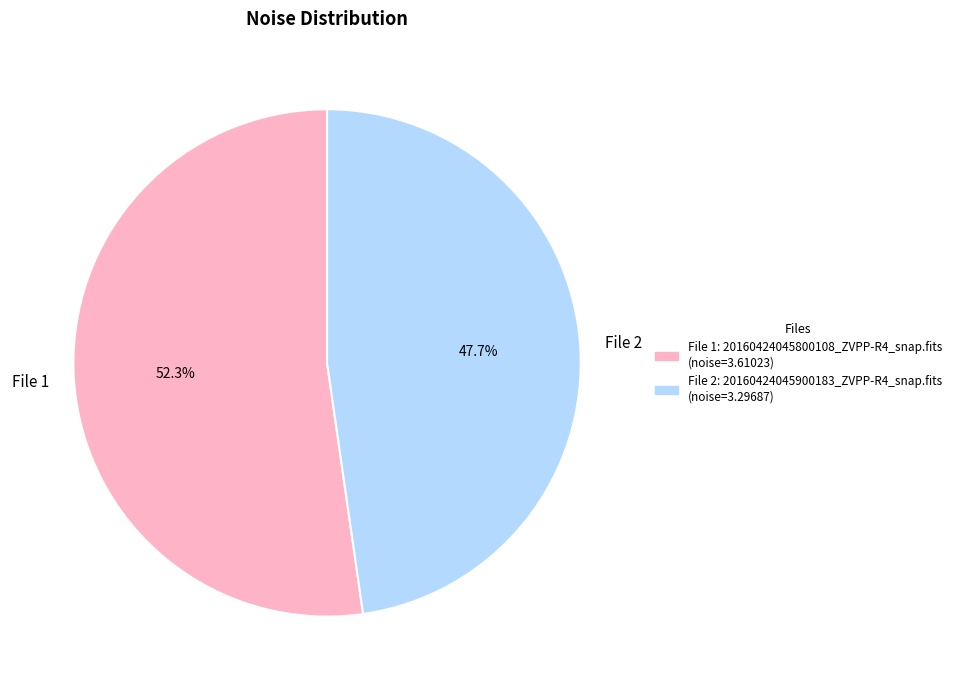

Rank the categories by value from lowest to highest.

File 2, File 1